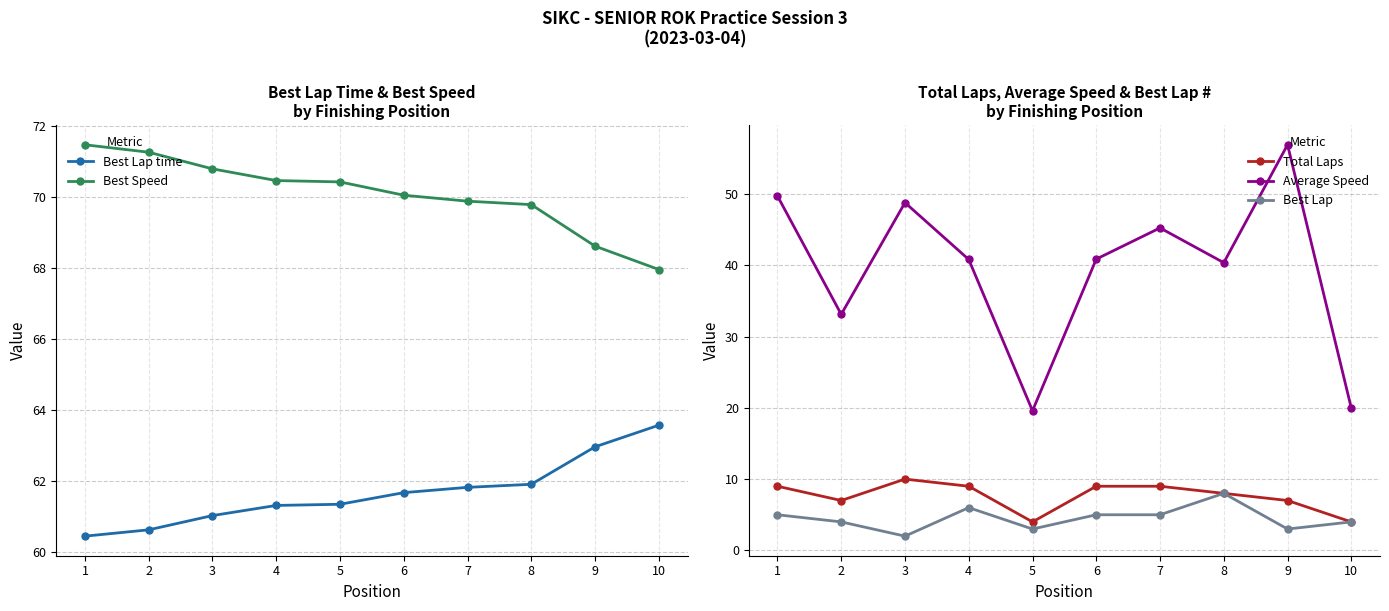

What is the average value of the Best Speed series?

70.1